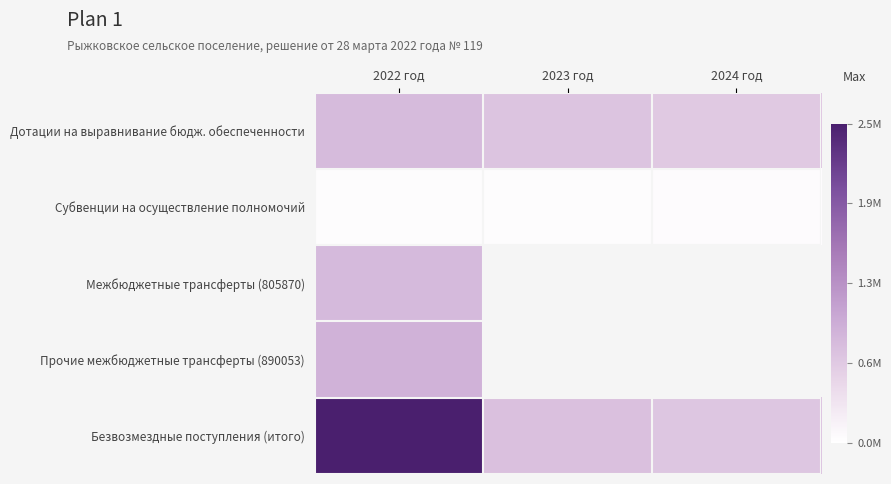

How many series are shown in this chart?

5